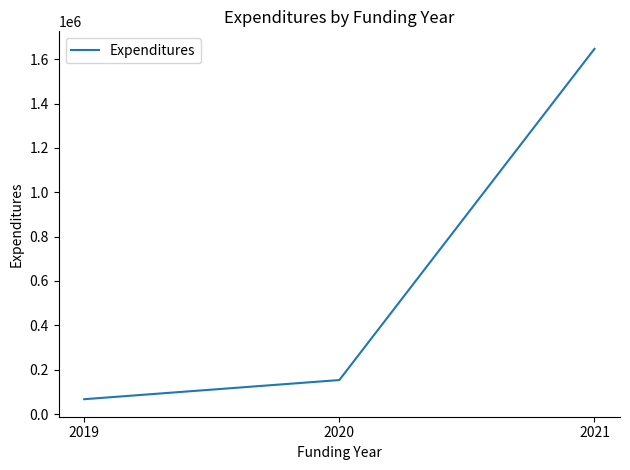

What is the sum of all values?

1866423.9